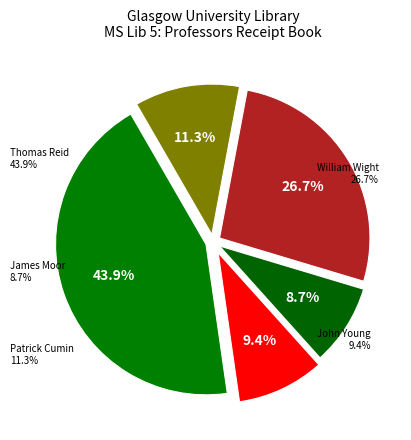

Which has a higher value, Patrick Cumin or Thomas Reid?

Thomas Reid